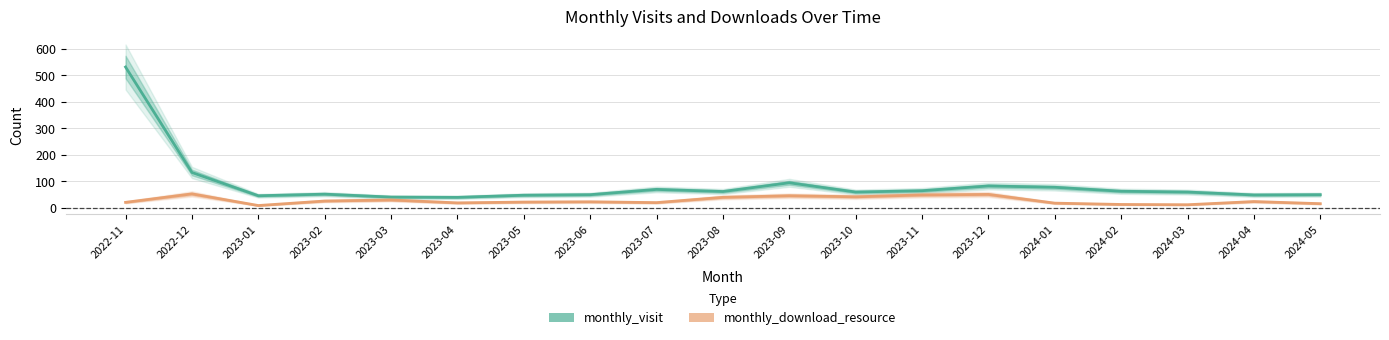

What is the highest value of the monthly_visit series?

532